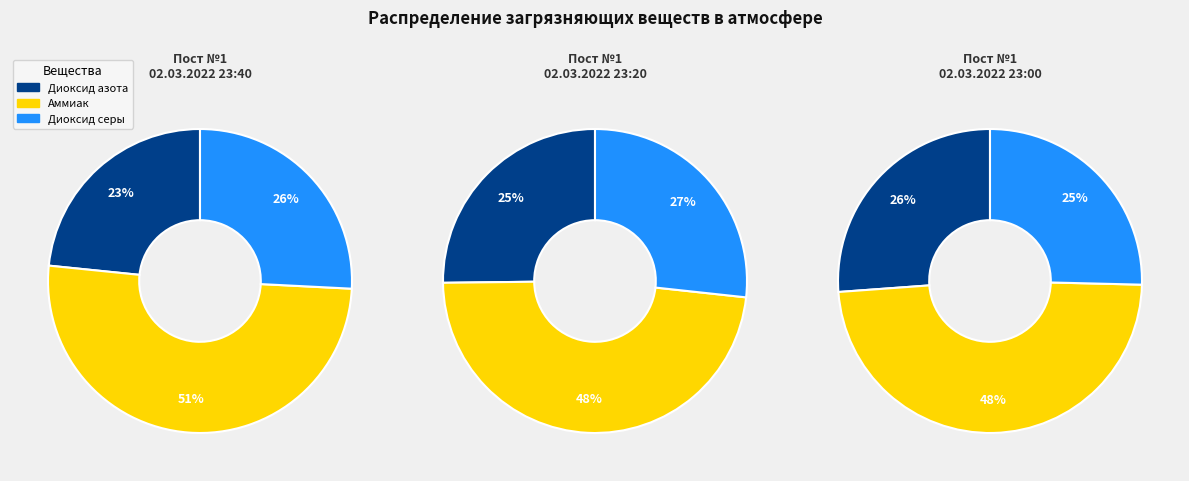

Does any single category account for the majority?

No